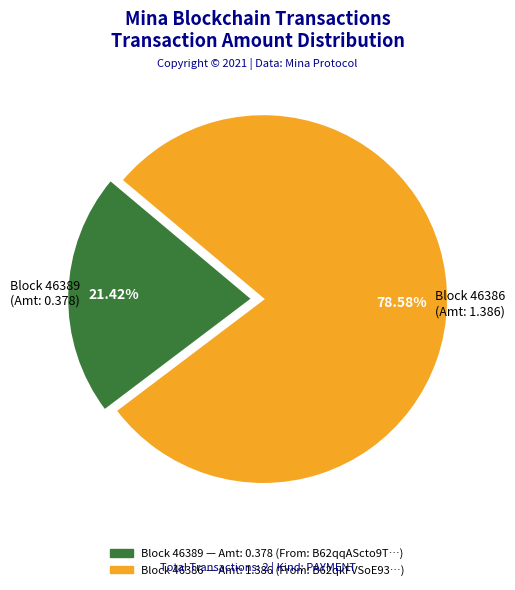

To the nearest percent, what is the difference between the largest and smallest slice percentages?

57%